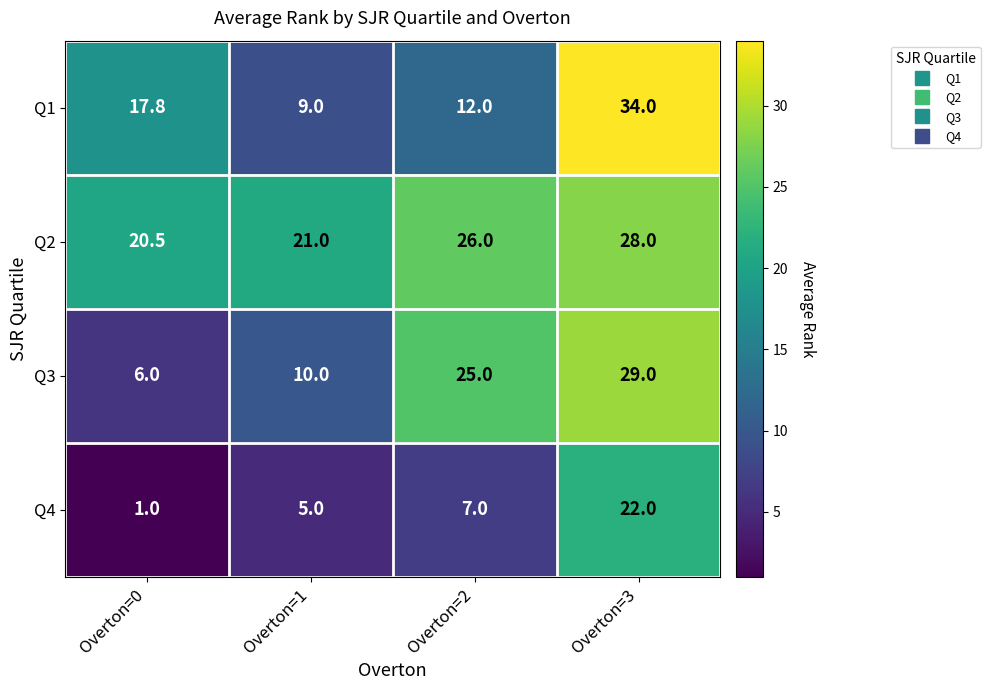

True or false: Q1 has a value of 17.8 at Overton=0.

True